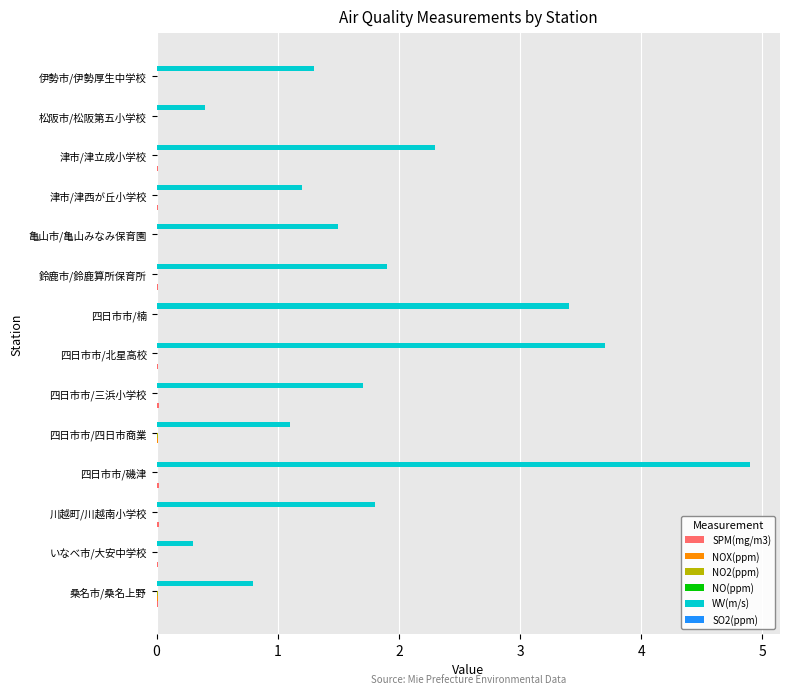

Which series changed the most between 四日市市/楠 and 亀山市/亀山みなみ保育園?

WV(m/s)